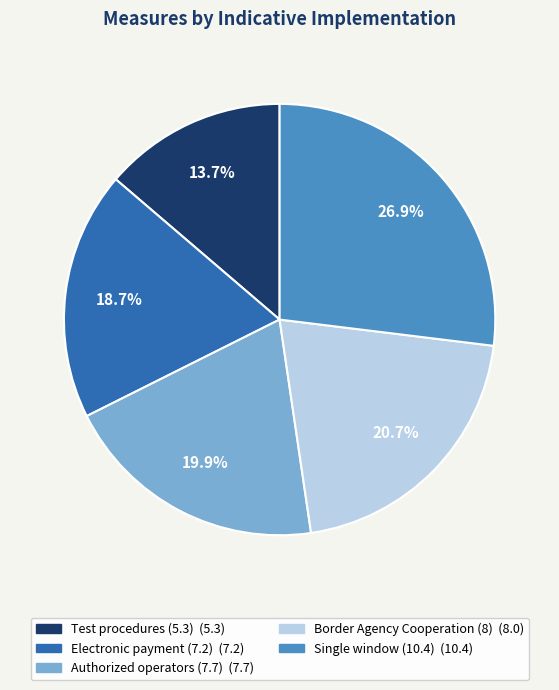

True or false: Border Agency Cooperation (8) accounts for 21% of the total.

True